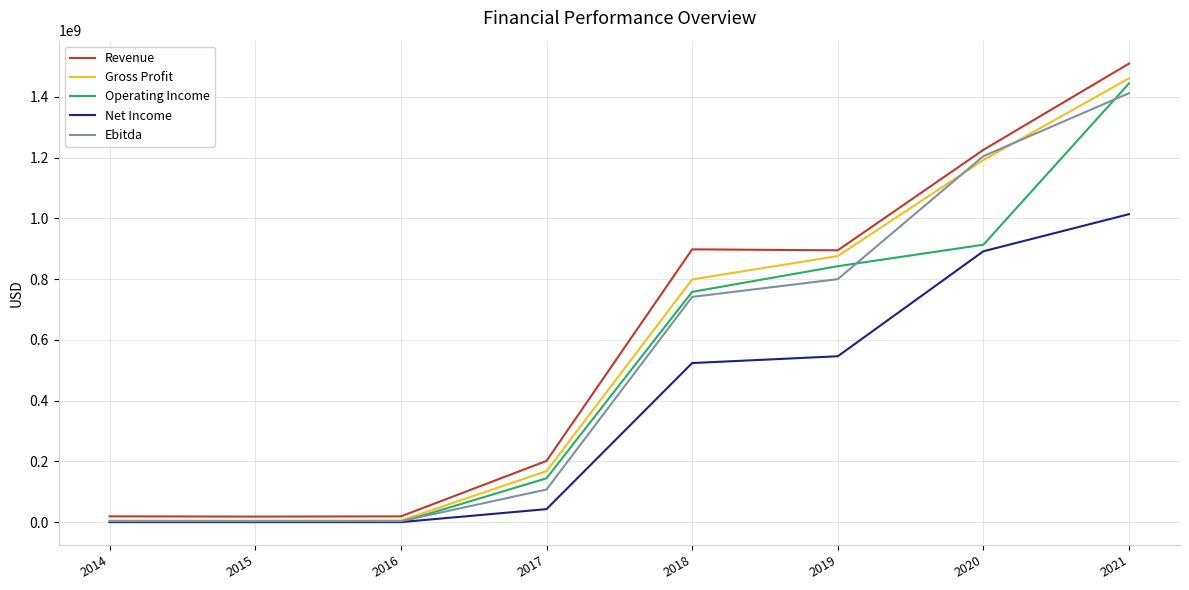

What are all the series names shown in the legend?

Revenue, Gross Profit, Operating Income, Net Income, Ebitda